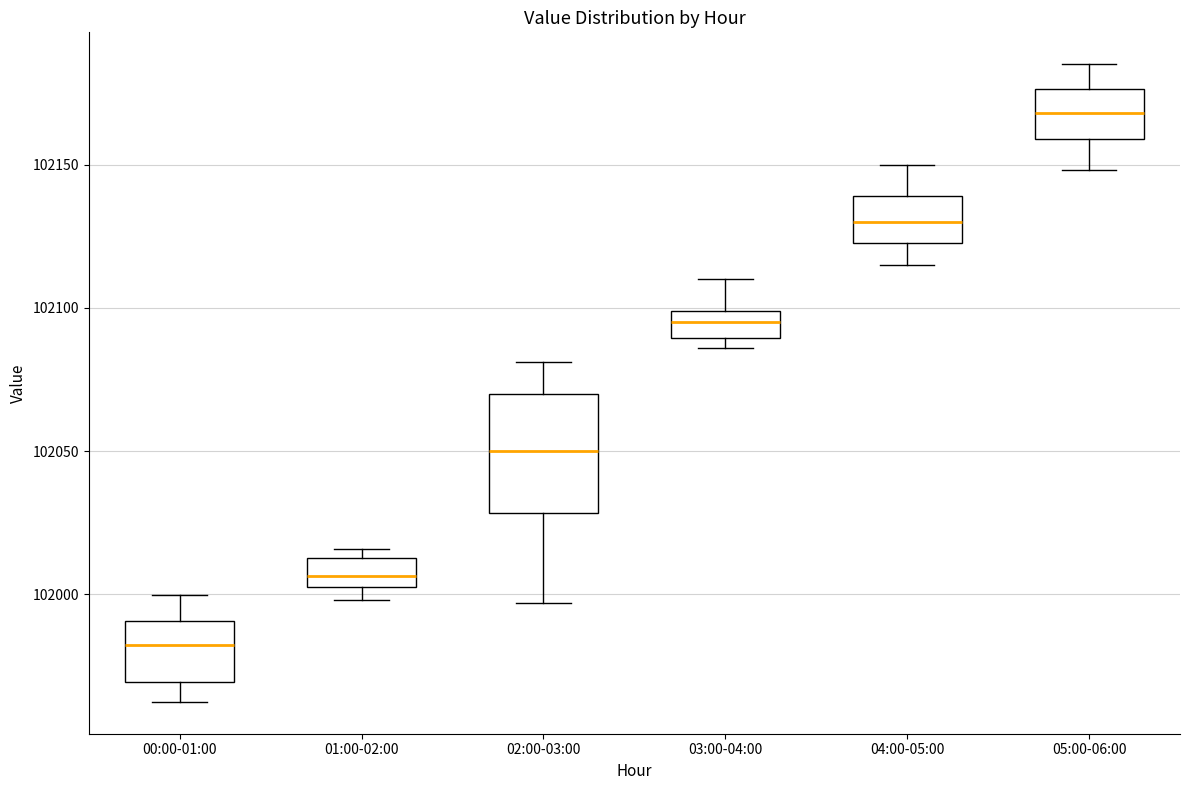

Which box is the tallest, from its lower edge to its upper edge?

02:00-03:00